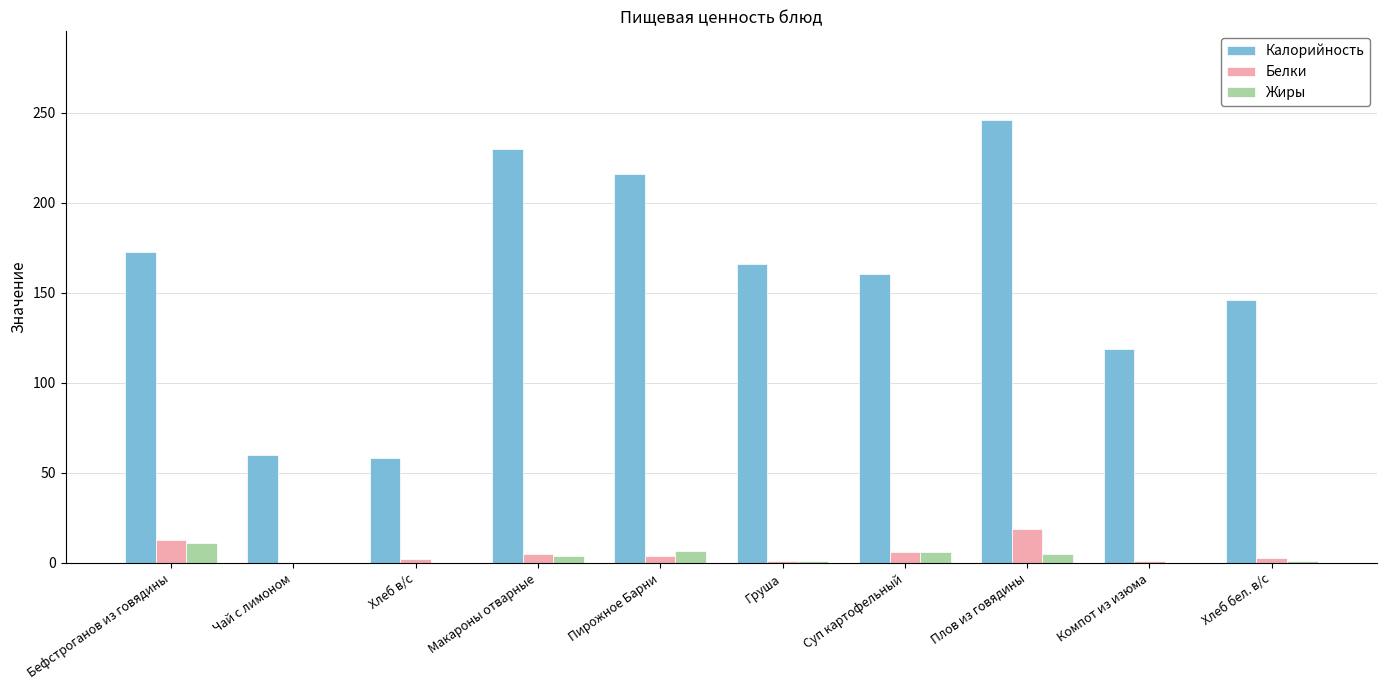

What is the total value across all series at Чай с лимоном?

60.0